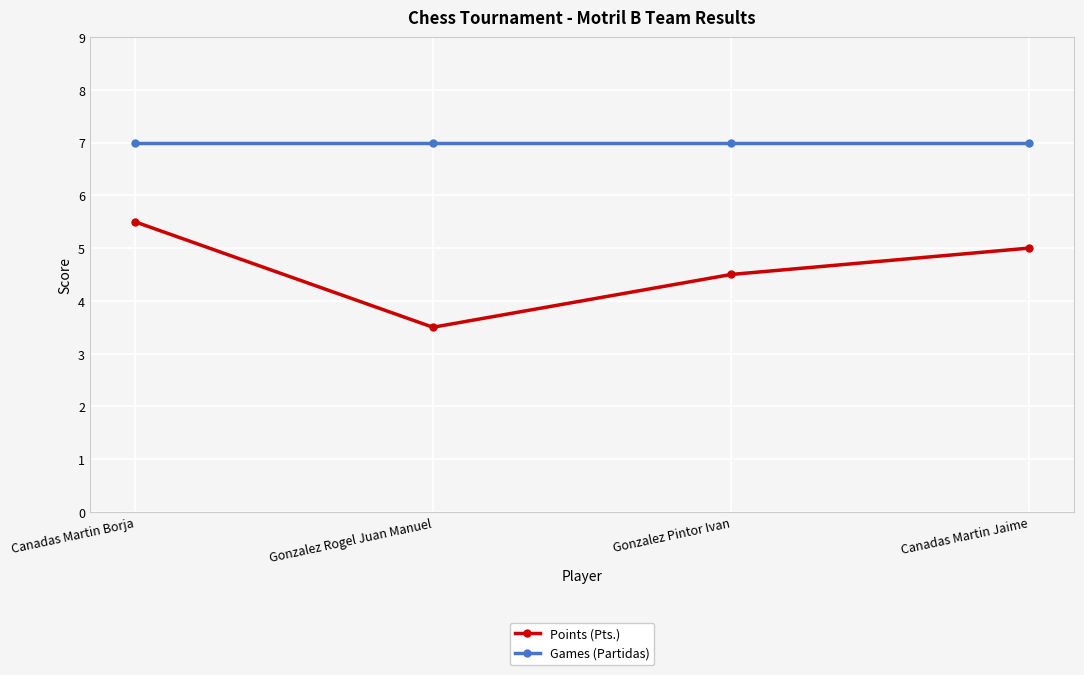

What is the average value of the Points (Pts.) series?

4.6